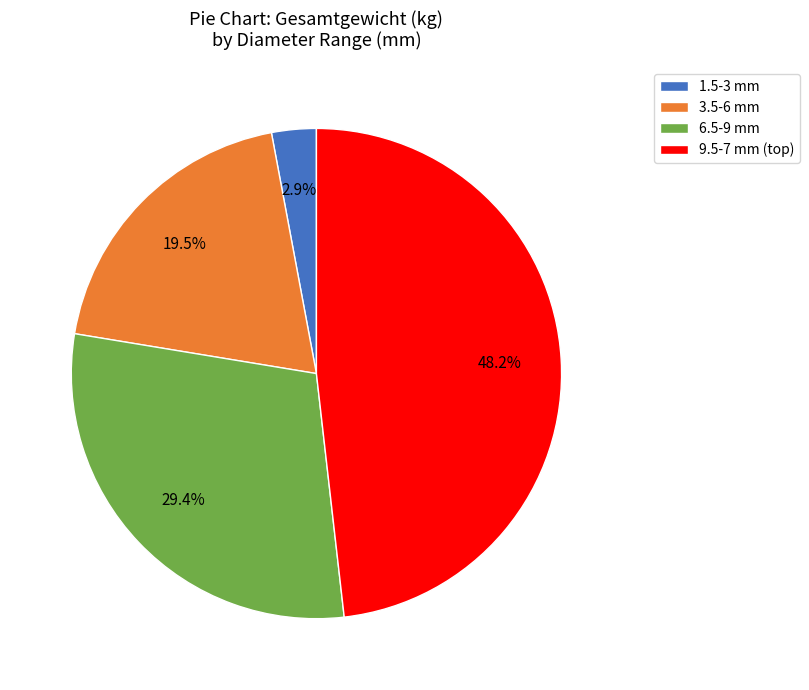

Which slice is the largest?

9.5-7 mm (top)